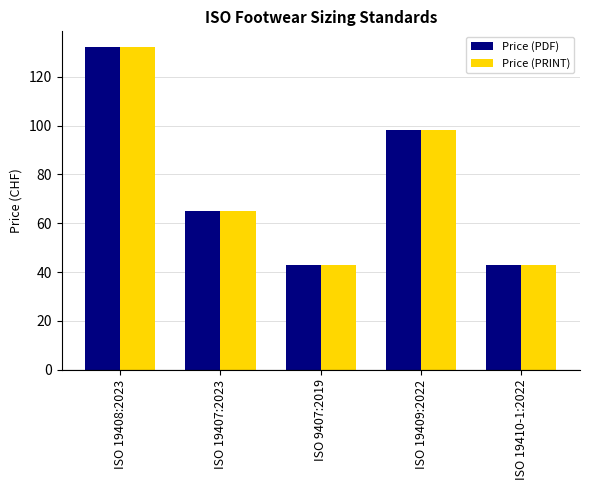

The Price (PDF) series shows 132 at ISO 19408:2023. True or false?

True